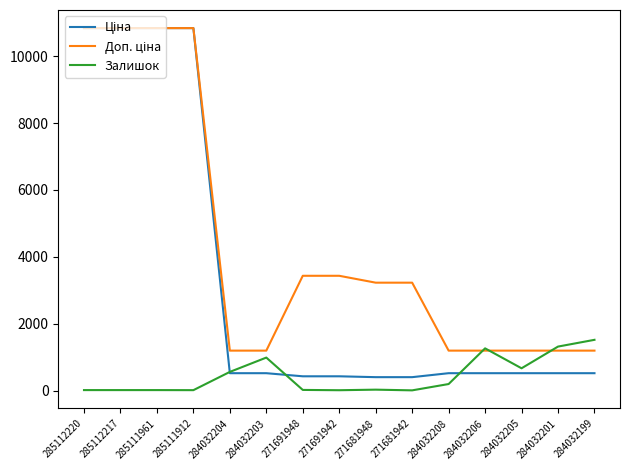

What is the difference between the highest and lowest values at 284032206?

742.8